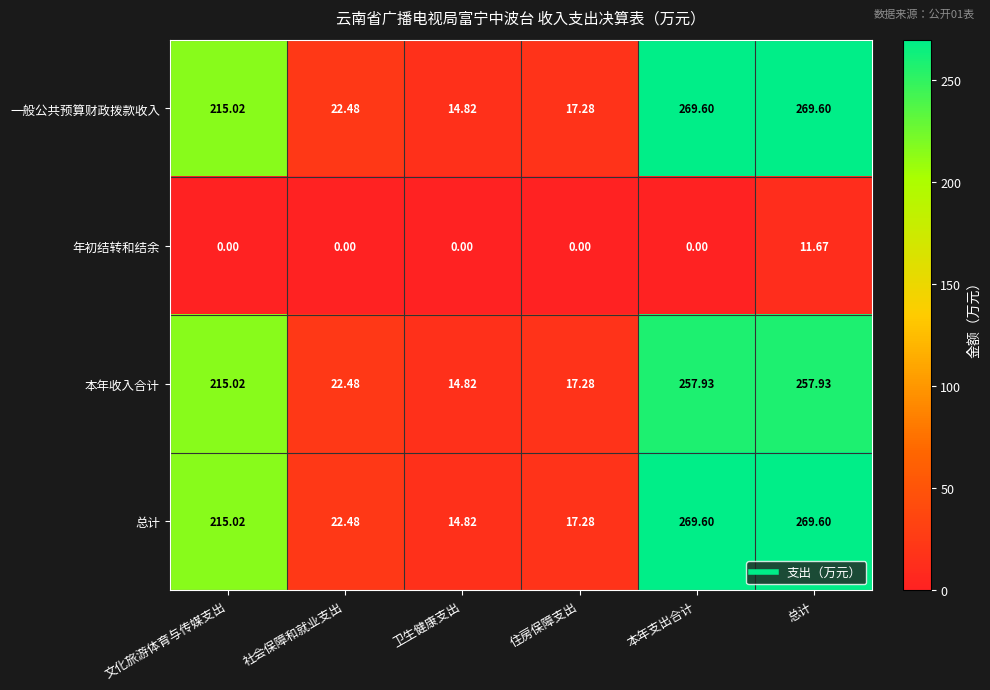

Where does the 一般公共预算财政拨款收入 series first go above 215?

文化旅游体育与传媒支出